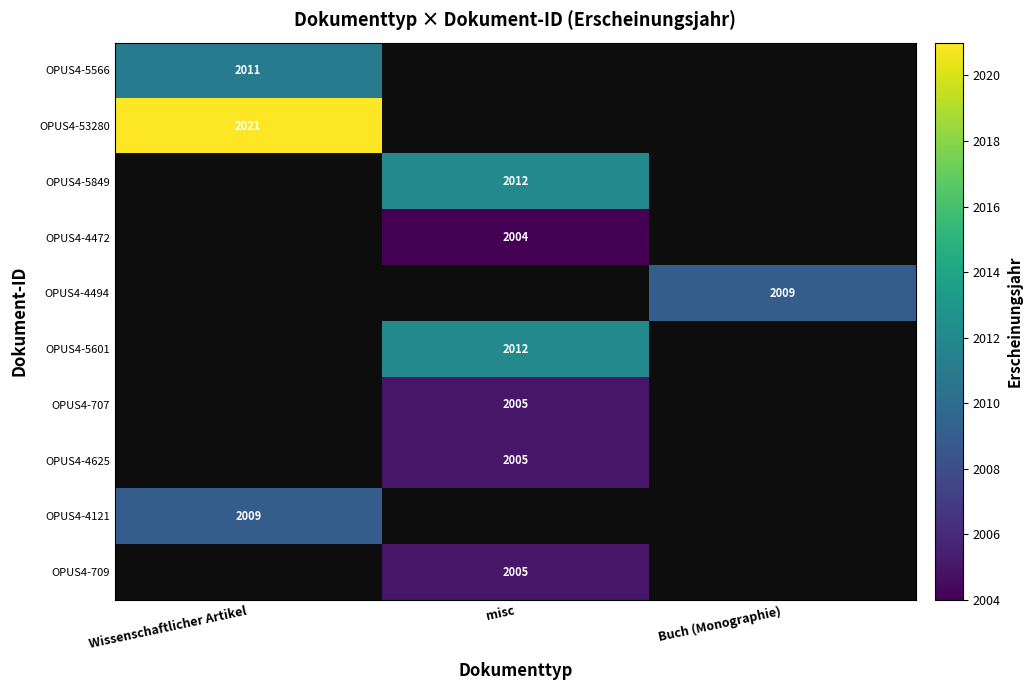

True or false: OPUS4-5849 has a value of 734 at misc.

False